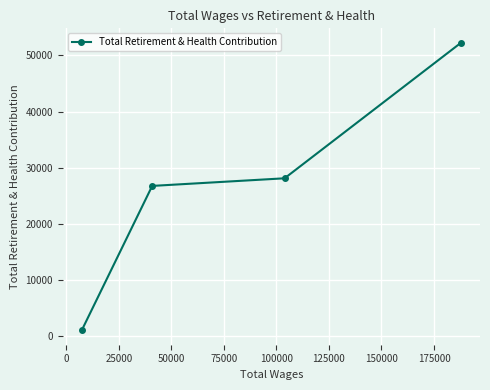

What is the maximum value shown in the chart?

52252